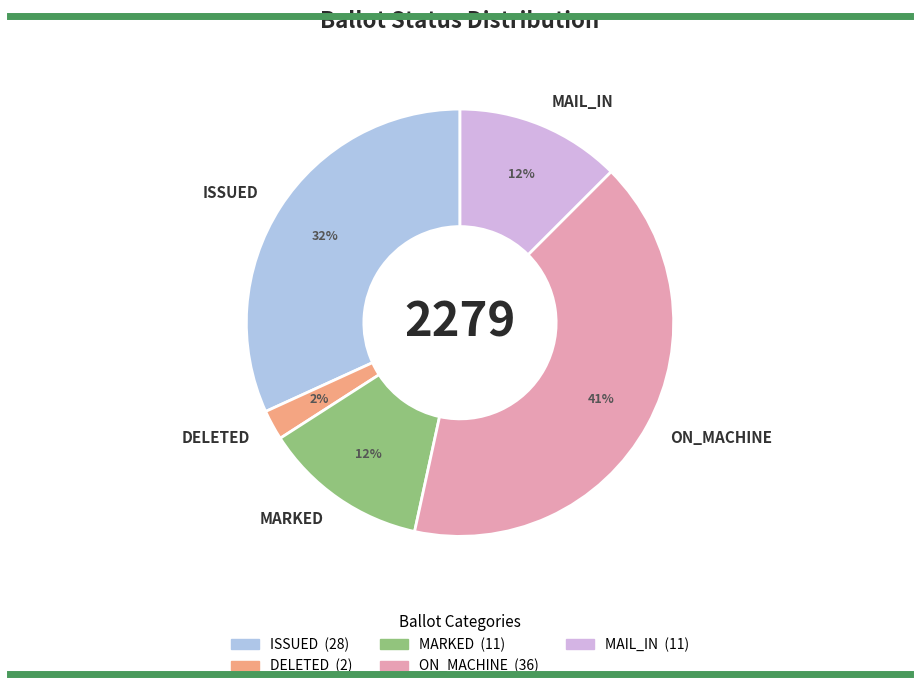

Count the number of slices in the pie.

5